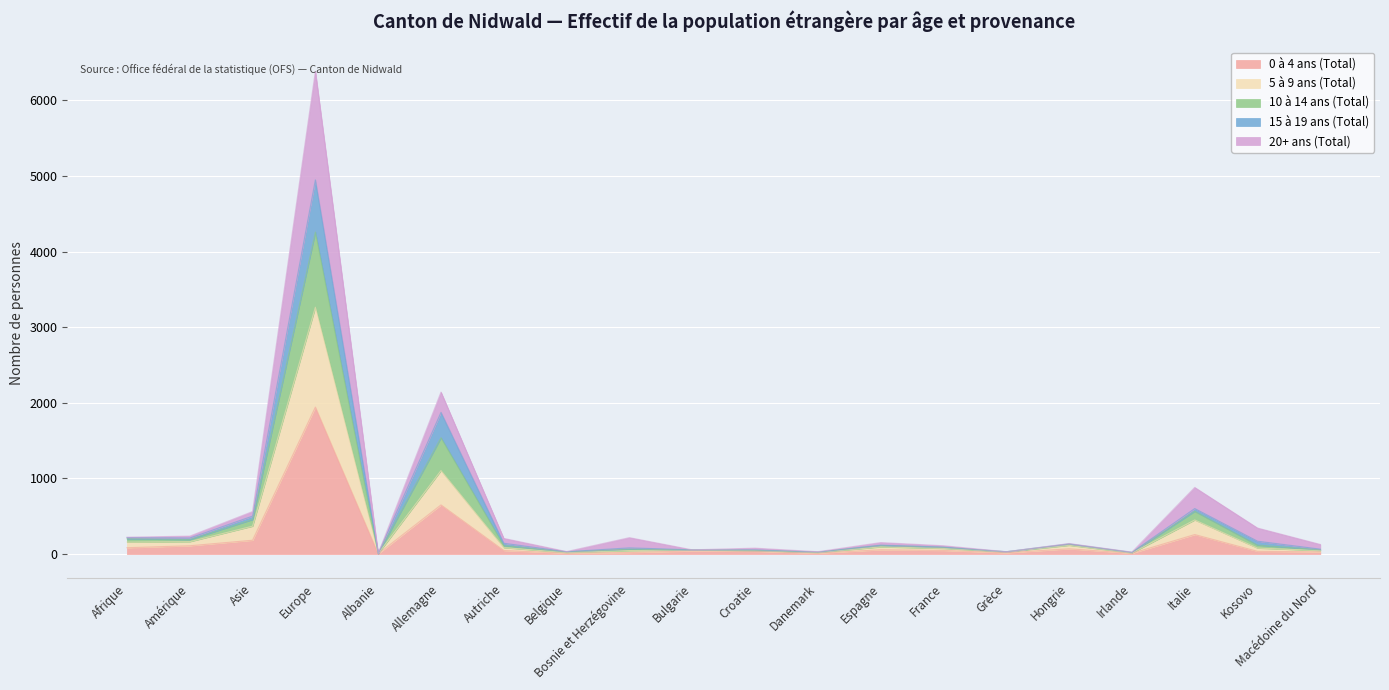

How many lines are shown in the chart?

5